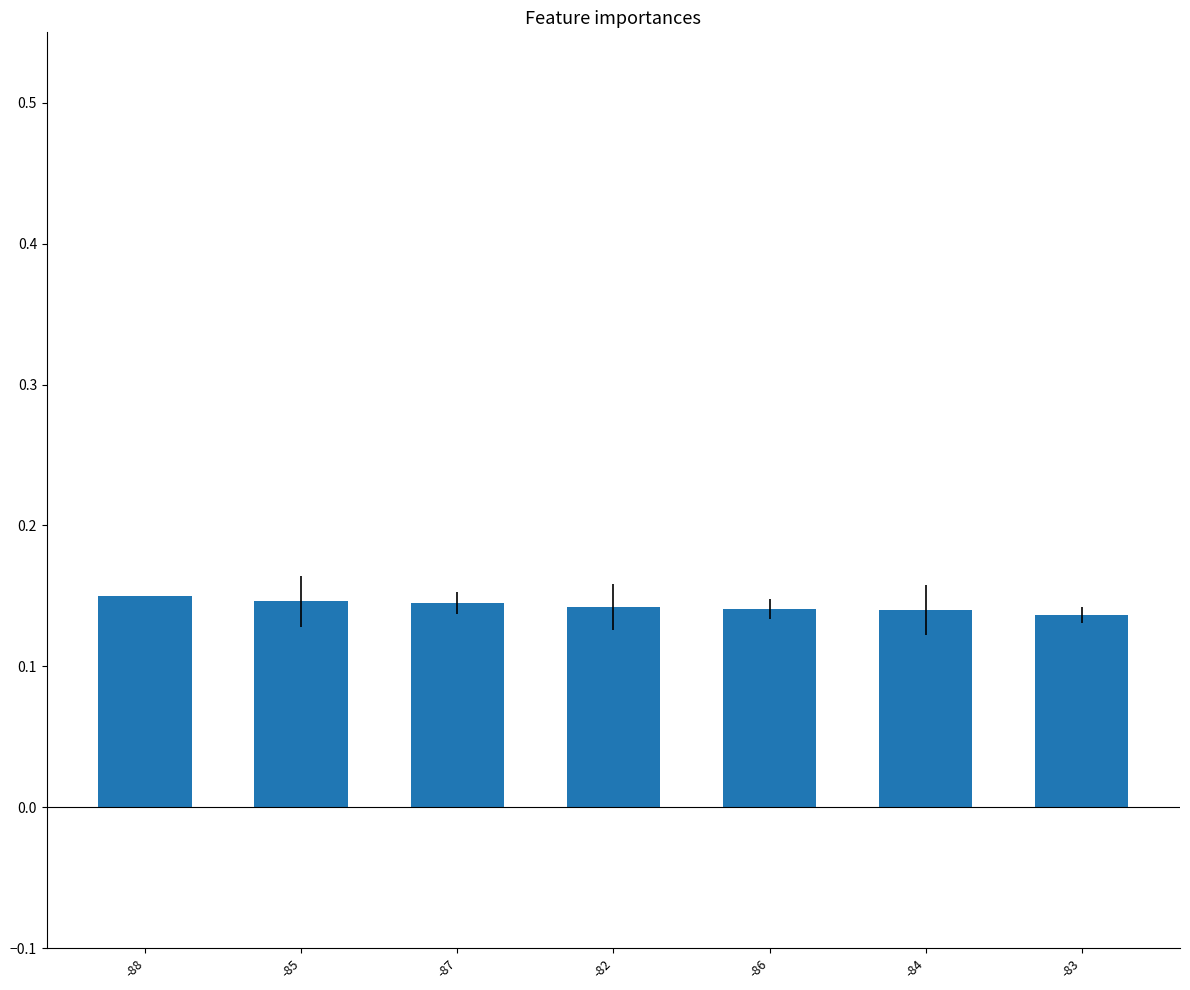

Is it true that the value at -84 is 0.2?

False